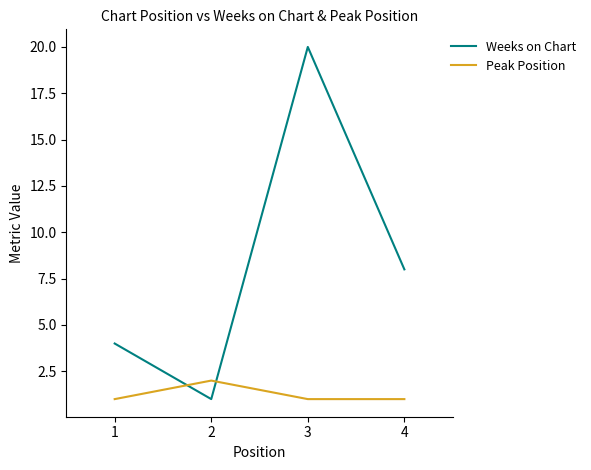

Reading left to right, what are all the values shown in this chart?

Weeks on Chart: 4	1	20	8
Peak Position: 1	2	1	1